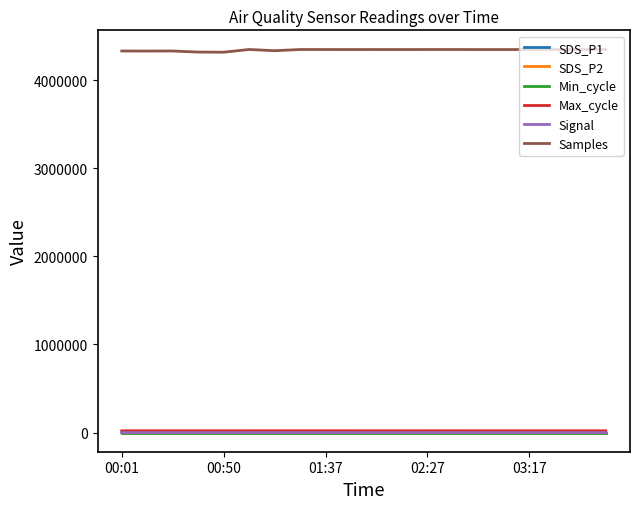

What is the greatest value displayed?

4348103.0